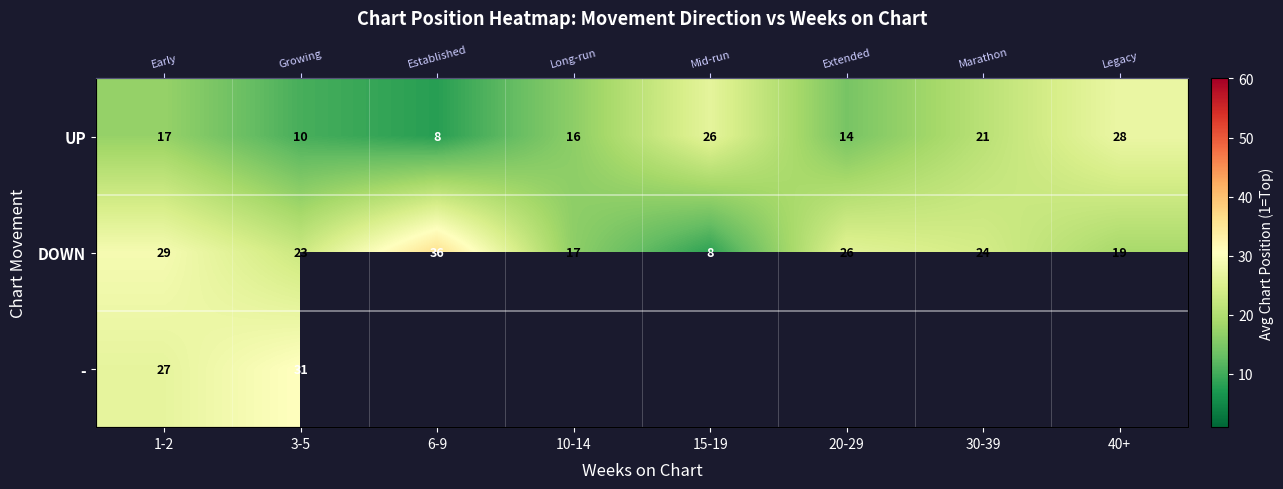

What is the highest value of the - series?

30.7